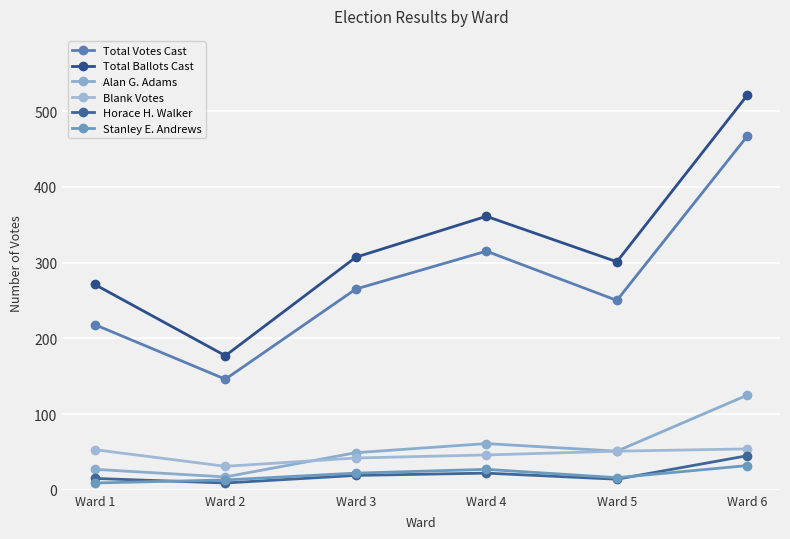

Reading right to left, what are all the values shown in this chart?

Total Votes Cast: 467	250	315	265	146	218
Total Ballots Cast: 521	301	361	307	177	271
Alan G. Adams: 125	51	61	49	17	27
Blank Votes: 54	51	46	42	31	53
Horace H. Walker: 45	14	22	19	9	15
Stanley E. Andrews: 32	16	27	22	13	9